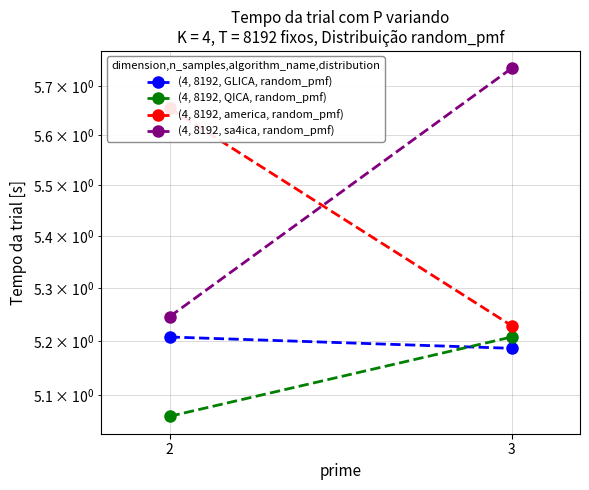

Where is (4, 8192, GLICA, random_pmf) nearest to the value 5?

3